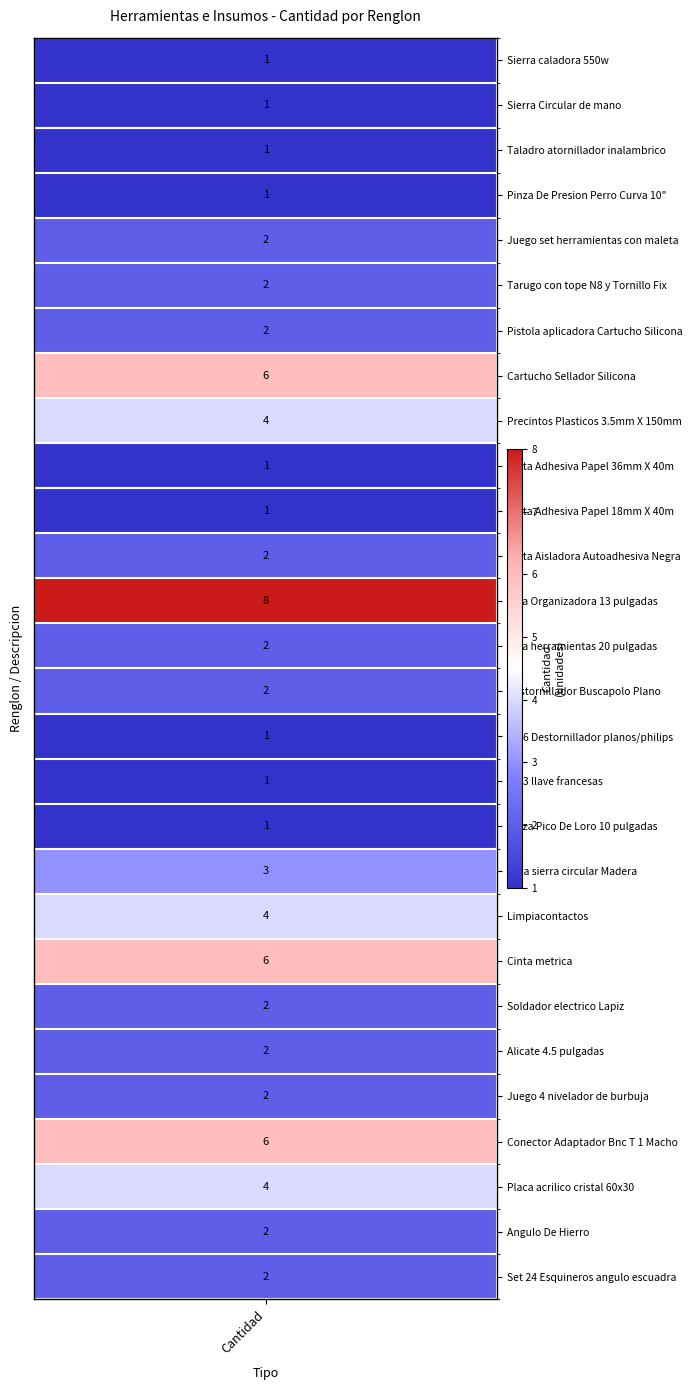

Reading right to left, what are all the values shown in this chart?

27=2	26=2	25=4	24=6	23=2	22=2	21=2	20=6	19=4	18=3	17=1	16=1	15=1	14=2	13=2	12=8	11=2	10=1	9=1	8=4	7=6	6=2	5=2	4=2	3=1	2=1	1=1	0=1